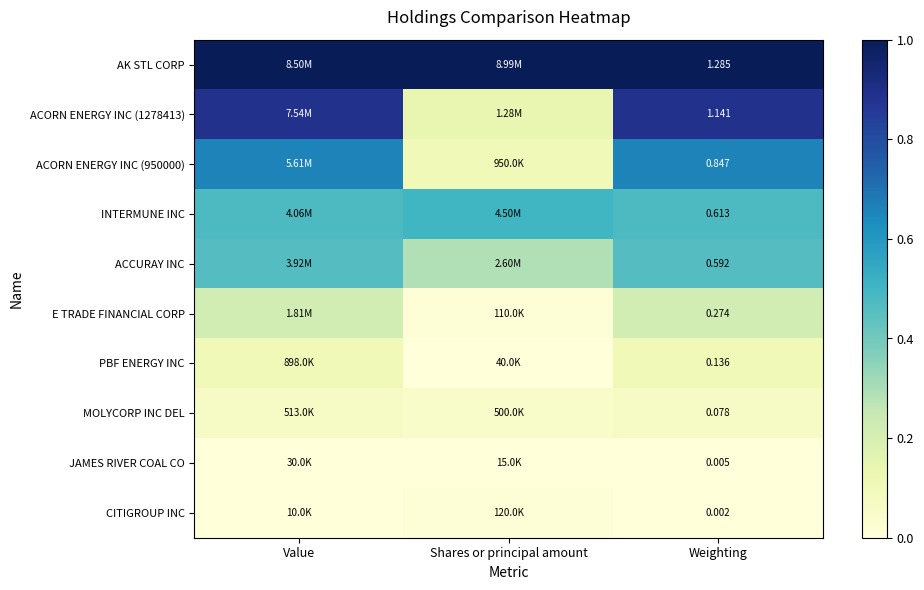

List the labels in order of PBF ENERGY INC value, smallest first.

Shares or principal amount, Weighting, Value